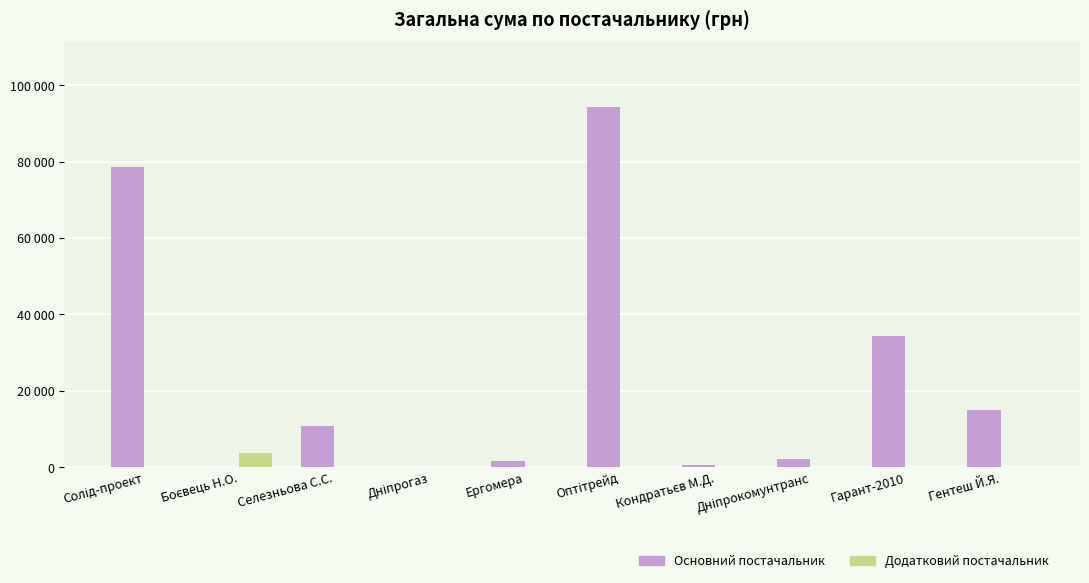

What are all the series names shown in the legend?

Основний постачальник, Додатковий постачальник